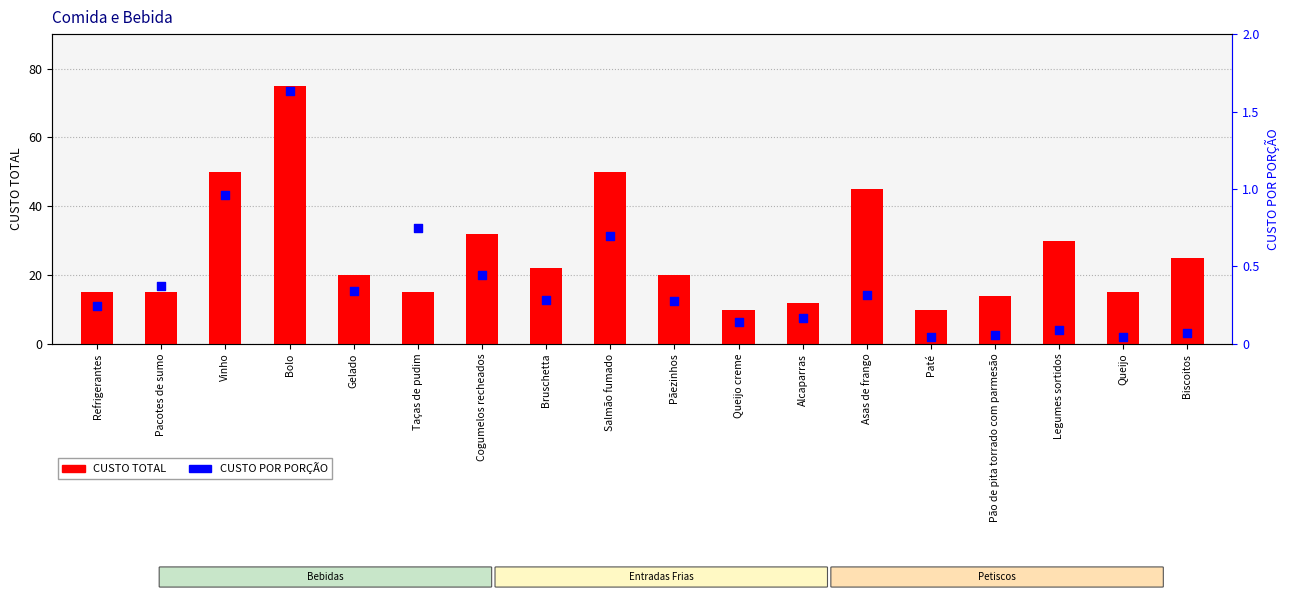

At which category is the sum across all series the highest?

Bolo